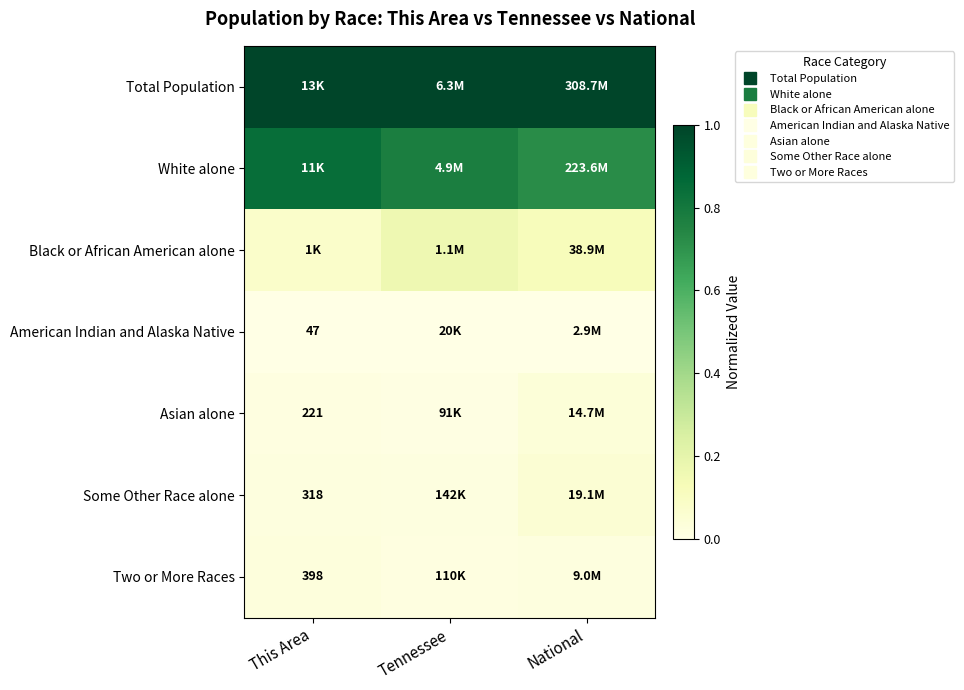

Where is White alone nearest to the value 0?

National